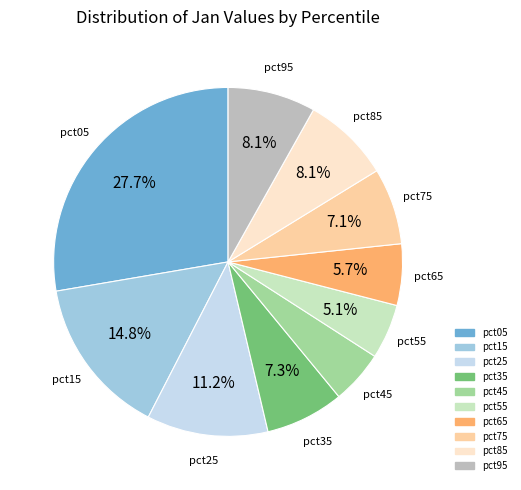

Is the sum of pct45 and pct65 greater than half?

No